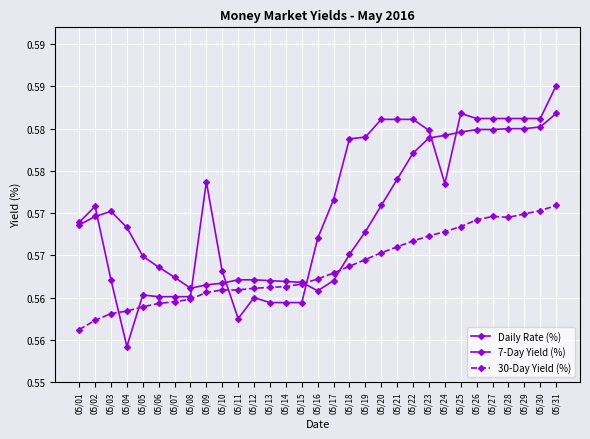

The 30-Day Yield (%) series shows 0.6 at 05/10. True or false?

True